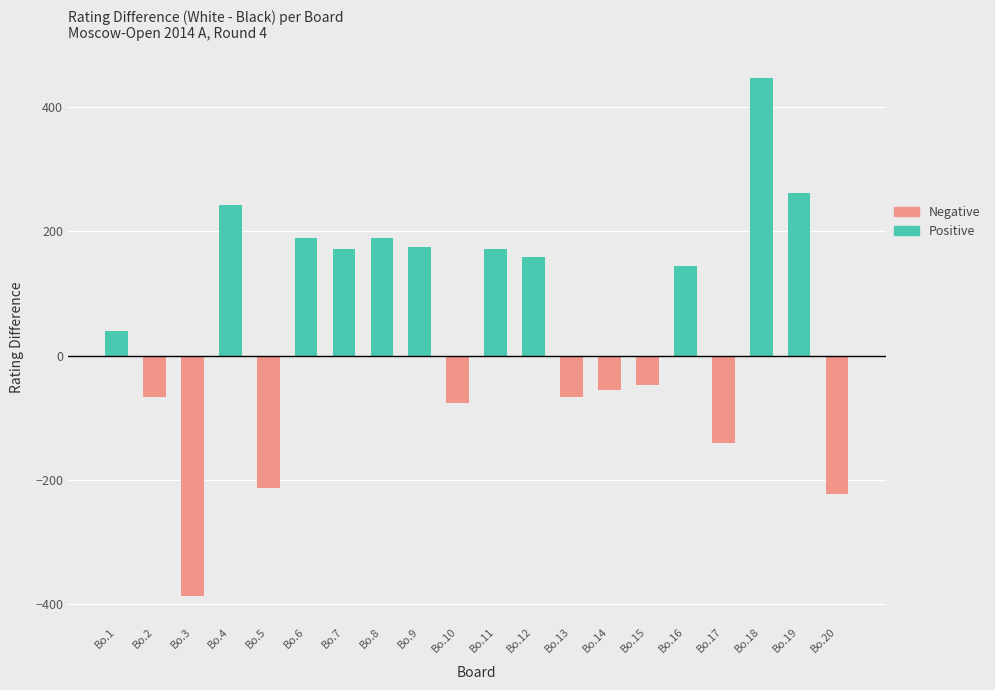

Which series has the widest spread of values?

Positive